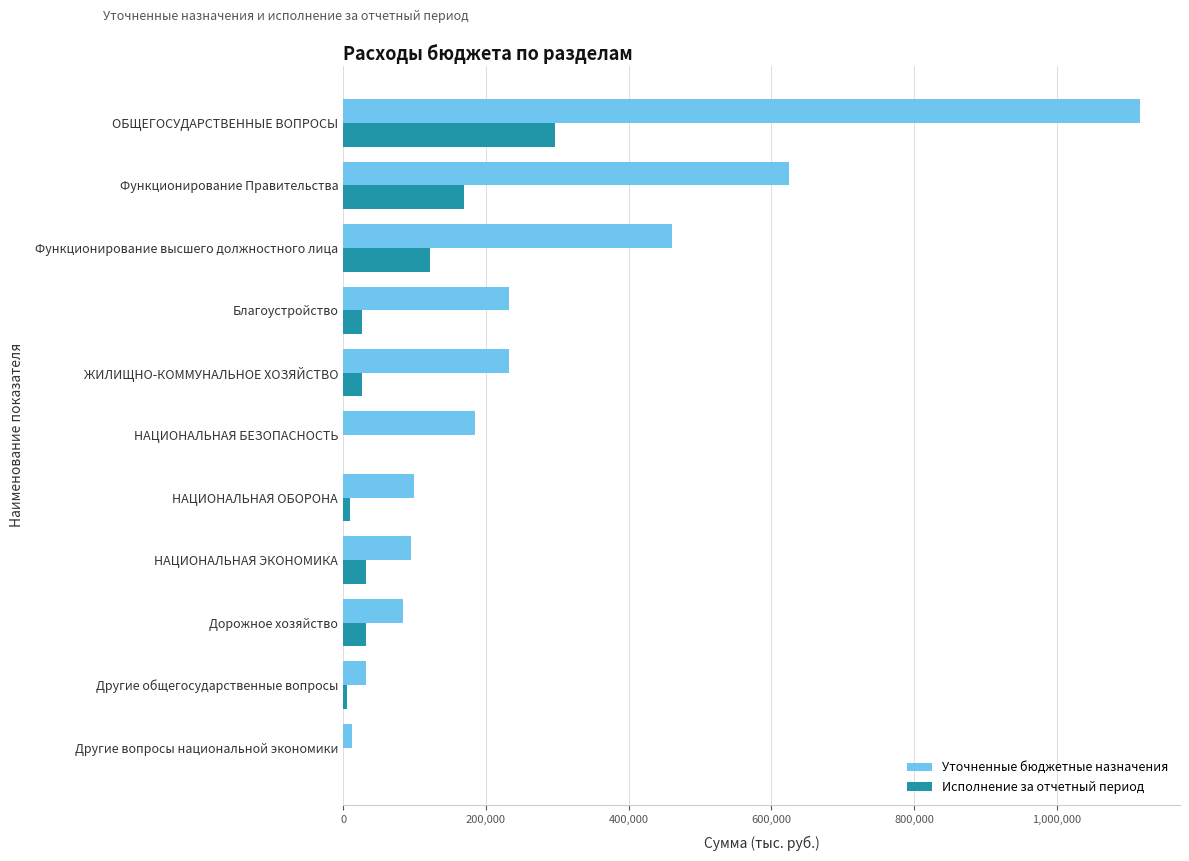

What is the sum of the Уточненные бюджетные назначения values at Функционирование высшего должностного лица and НАЦИОНАЛЬНАЯ БЕЗОПАСНОСТЬ?

645419.5